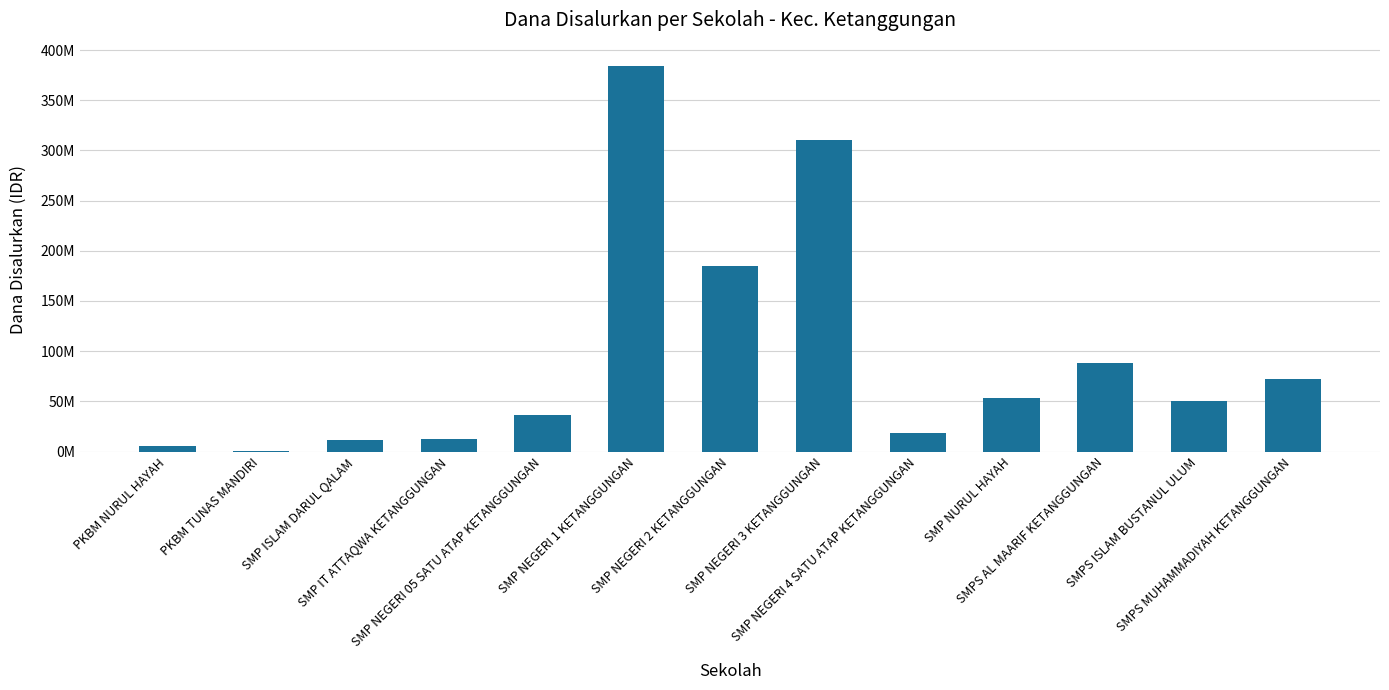

What is the smallest value displayed?

750000